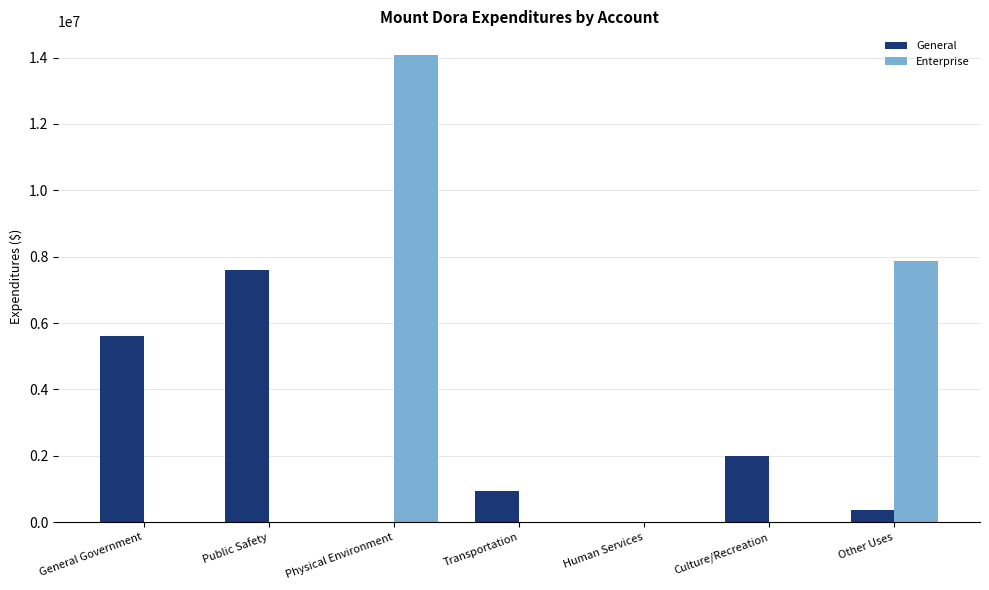

Reading left to right, extract all data points from this chart.

General: 5606960	7607779	0	935445	0	1985158	355783
Enterprise: 0	0	14085310	0	0	0	7875963